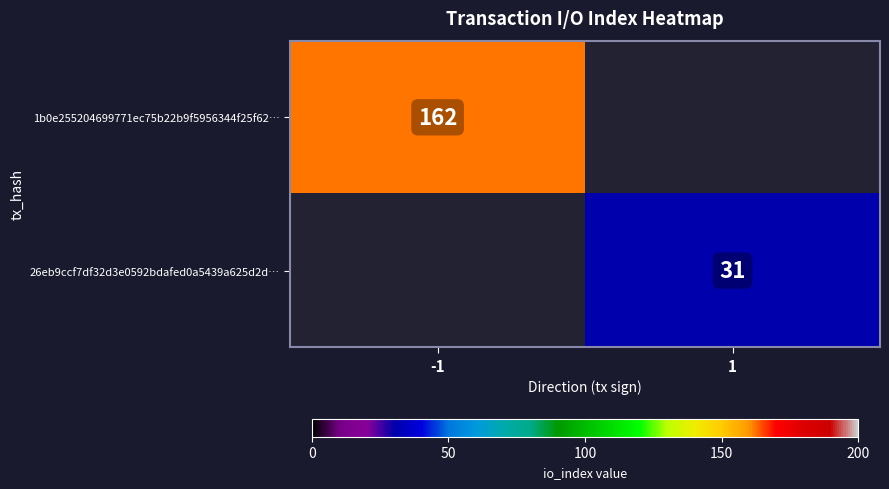

True or false: 1b0e255204699771ec75b22b9f5956344f25f62… has a value of 162 at -1.

True